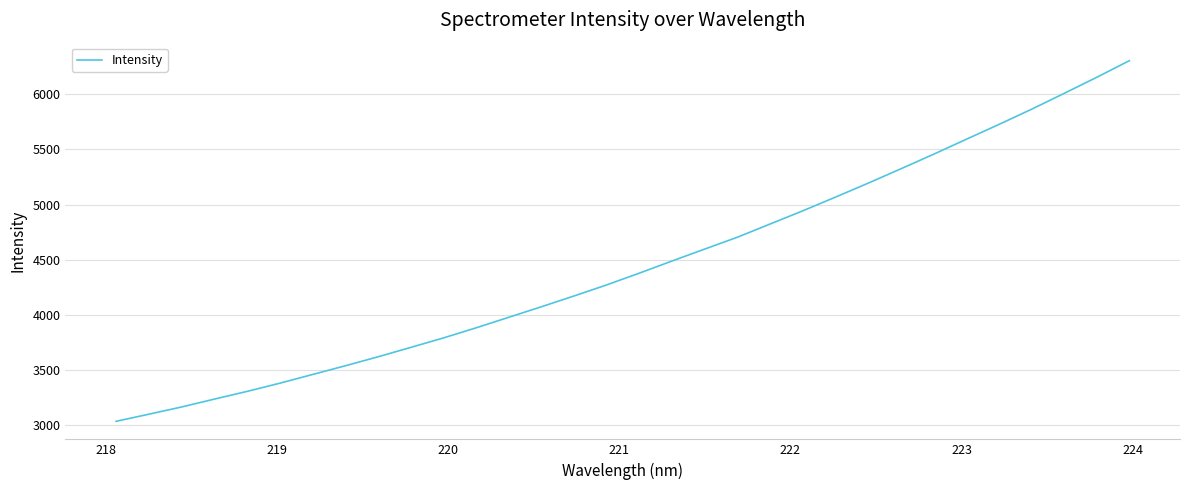

What is the greatest value displayed?

6304.0